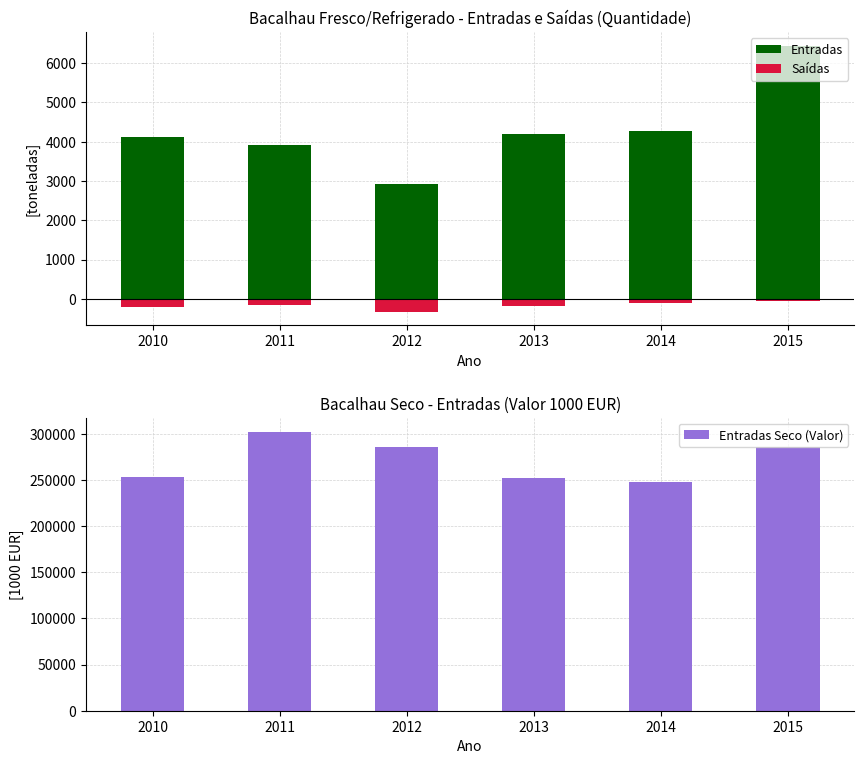

Reading left to right, transcribe all the data shown in this chart.

Entradas: 4116.5	3912.5	2920.4	4185.9	4276.7	6445.9
Saídas: -216.4	-150.7	-334.0	-195.4	-107.3	-51.3
Entradas Seco (Valor): 252579.2	302212.5	285344.1	251919.9	247962.3	285132.0